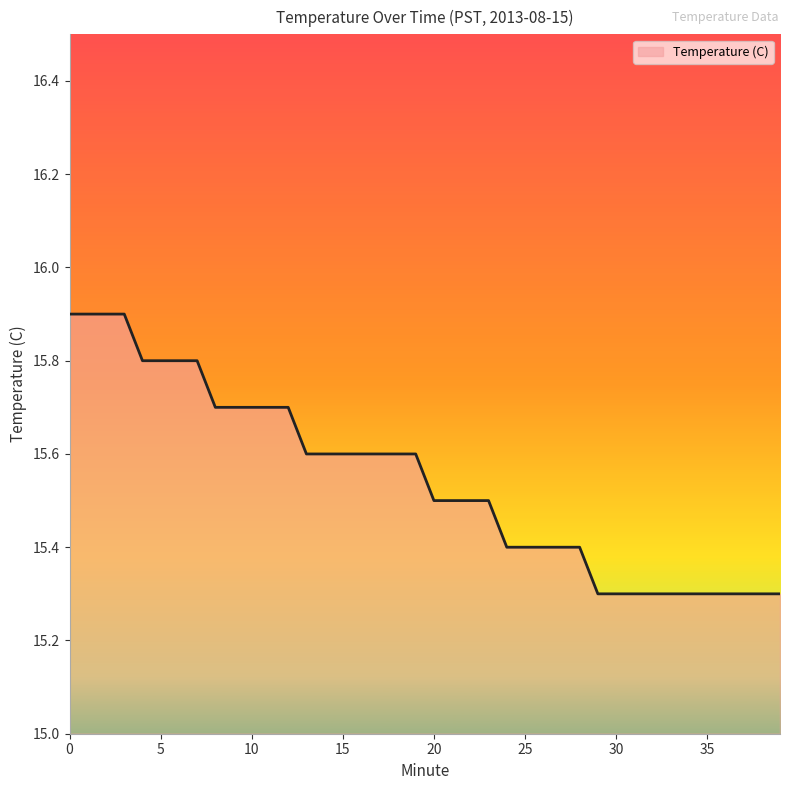

What is the minimum value shown in the chart?

15.3